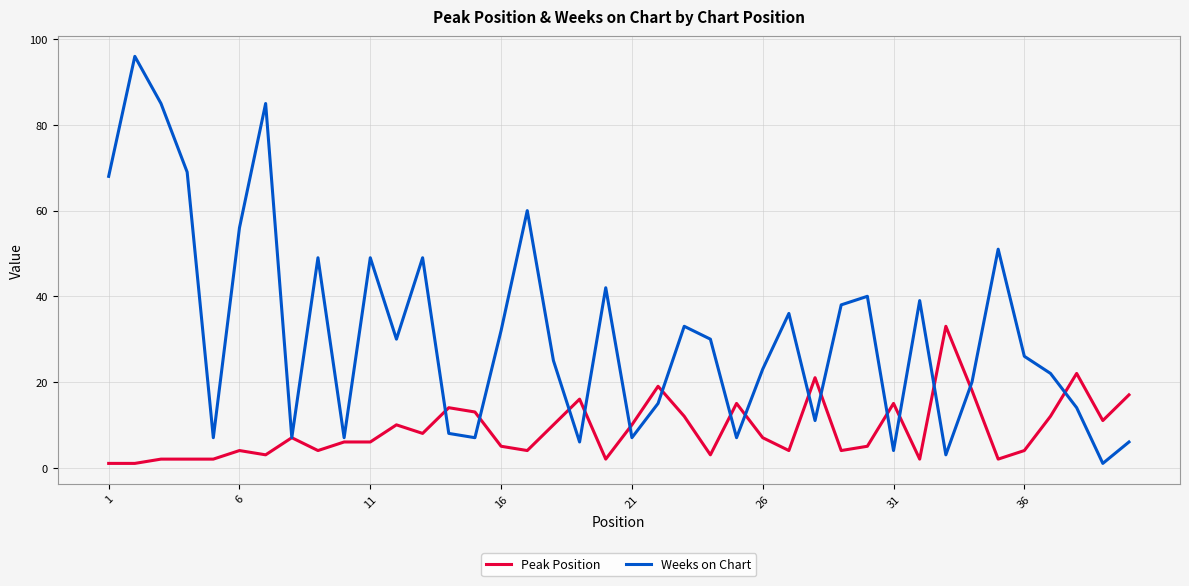

What is the difference between the maximum and minimum values in the Peak Position series?

32